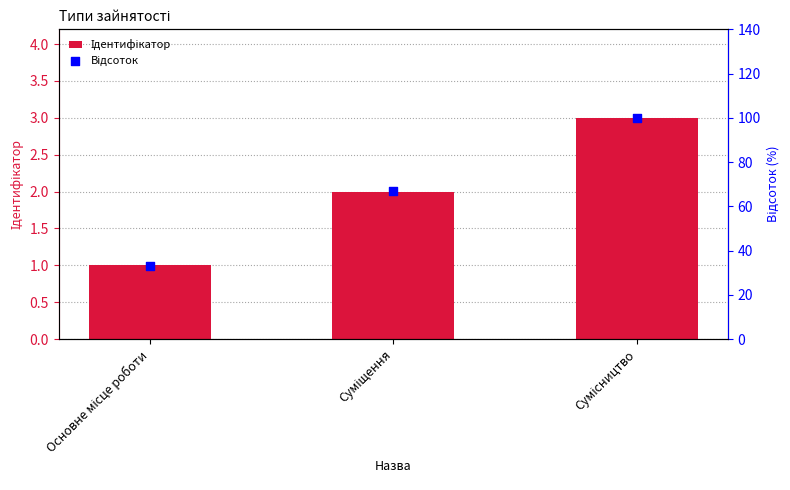

What are all the series names shown in the legend?

Ідентифікатор, Відсоток